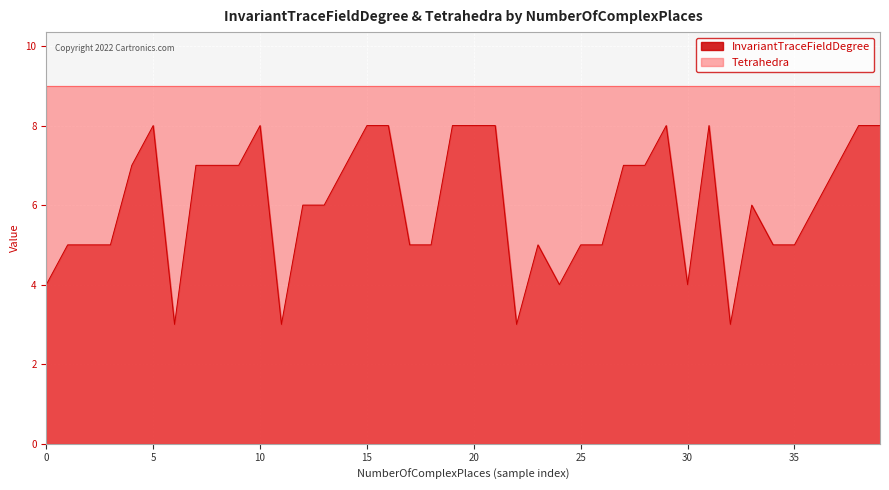

What is the total value across all series at 20?

17